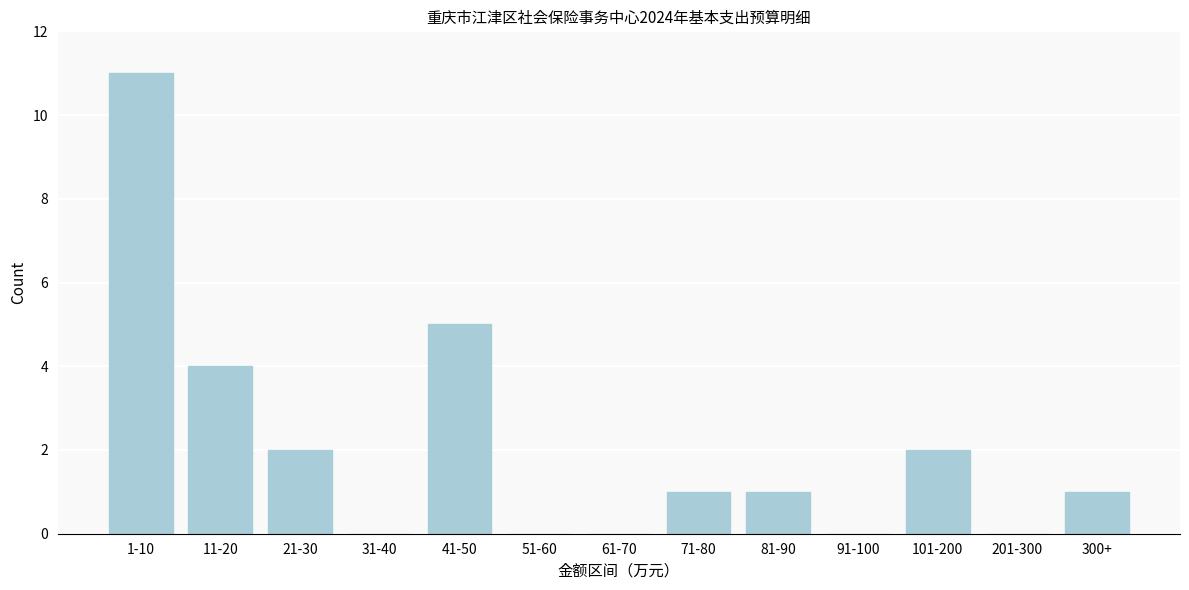

Reading left to right, extract all data points from this chart.

1-10=11	11-20=4	21-30=2	31-40=0	41-50=5	51-60=0	61-70=0	71-80=1	81-90=1	91-100=0	101-200=2	201-300=0	300+=1